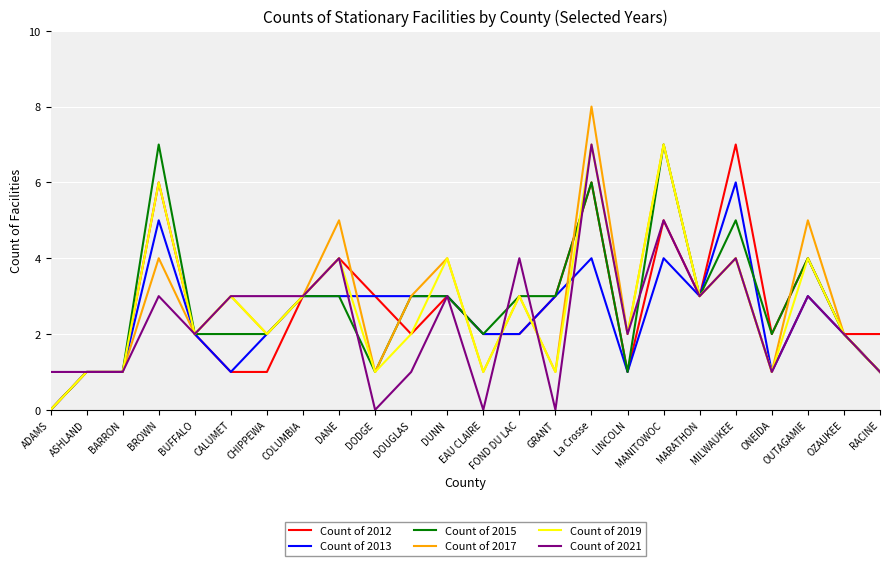

What is the total value across all series at DANE?

23